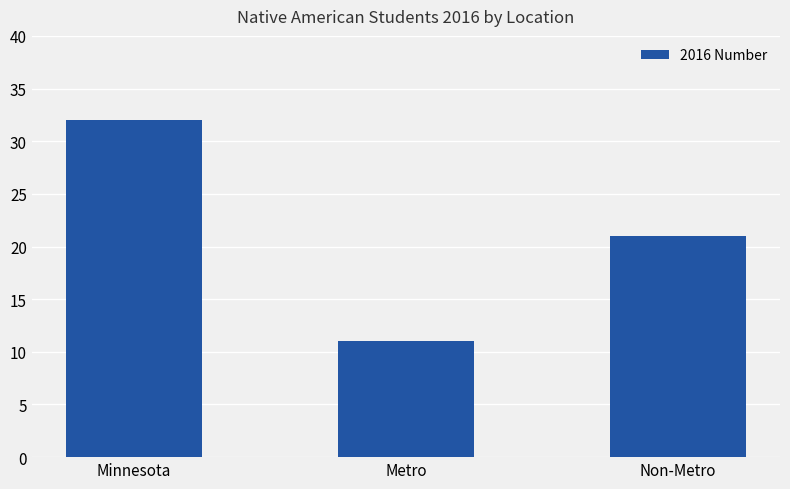

What is the value of the 2nd bar from the left?

11